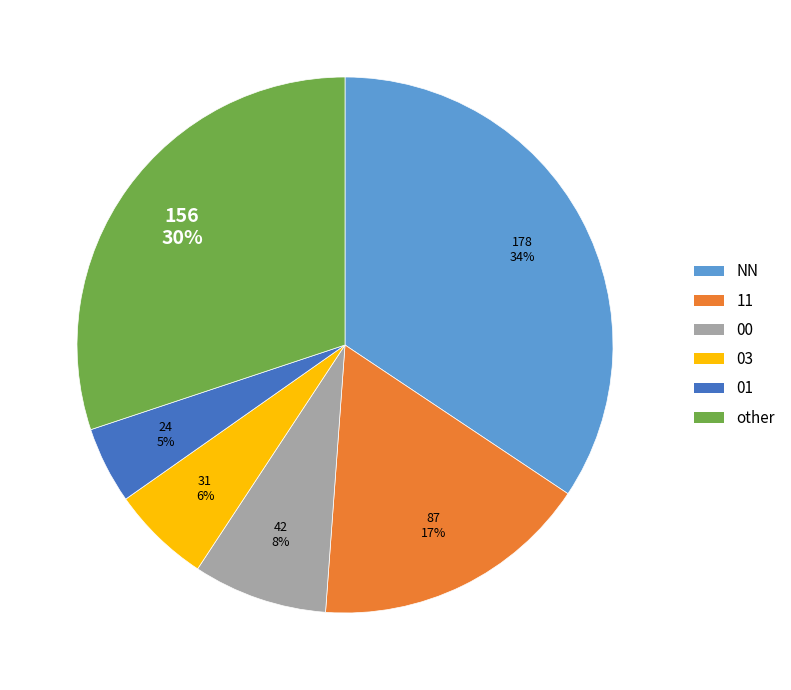

Is NN the majority of the pie?

No